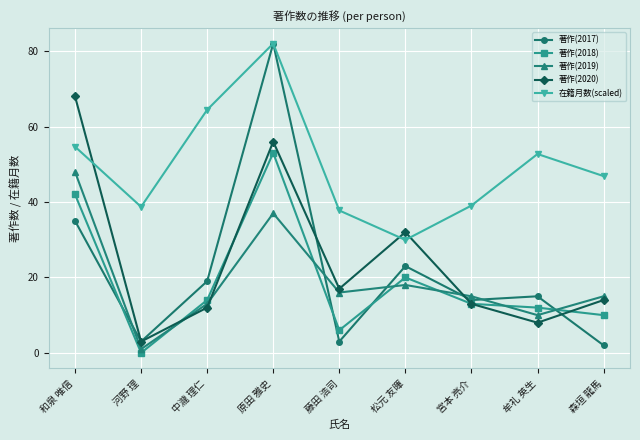

Does the chart display data point markers on the line(s)?

Yes